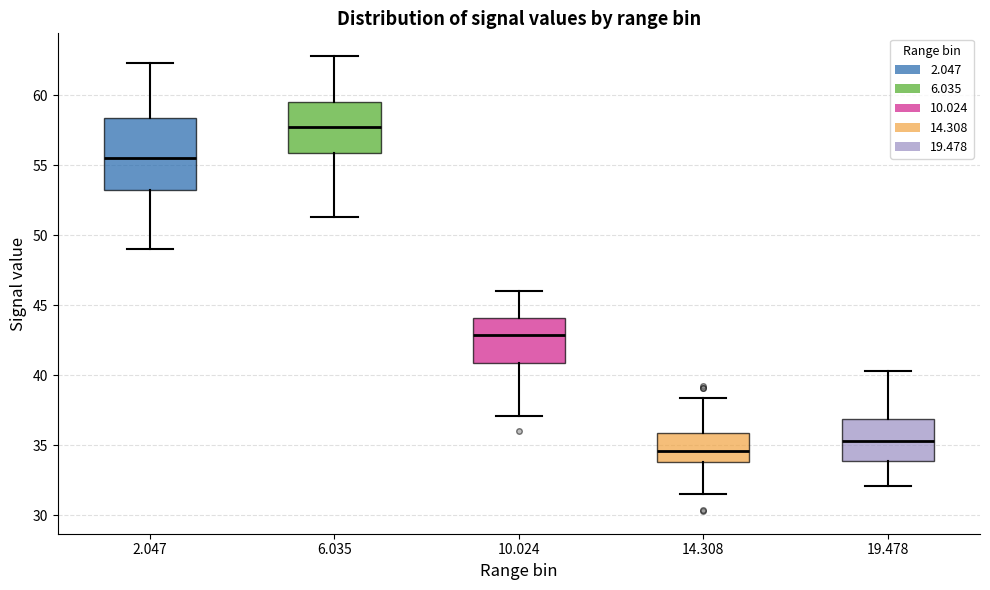

Where is the lower edge of the box at x = 2.047 on the y-axis? The values are not printed on the chart, so give them approximately, as read against the axis.

53.0